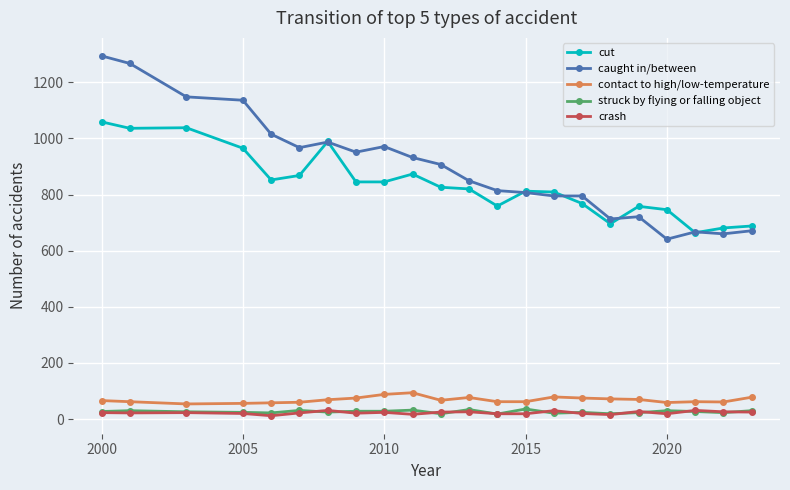

At how many categories does at least one series exceed 306?

22